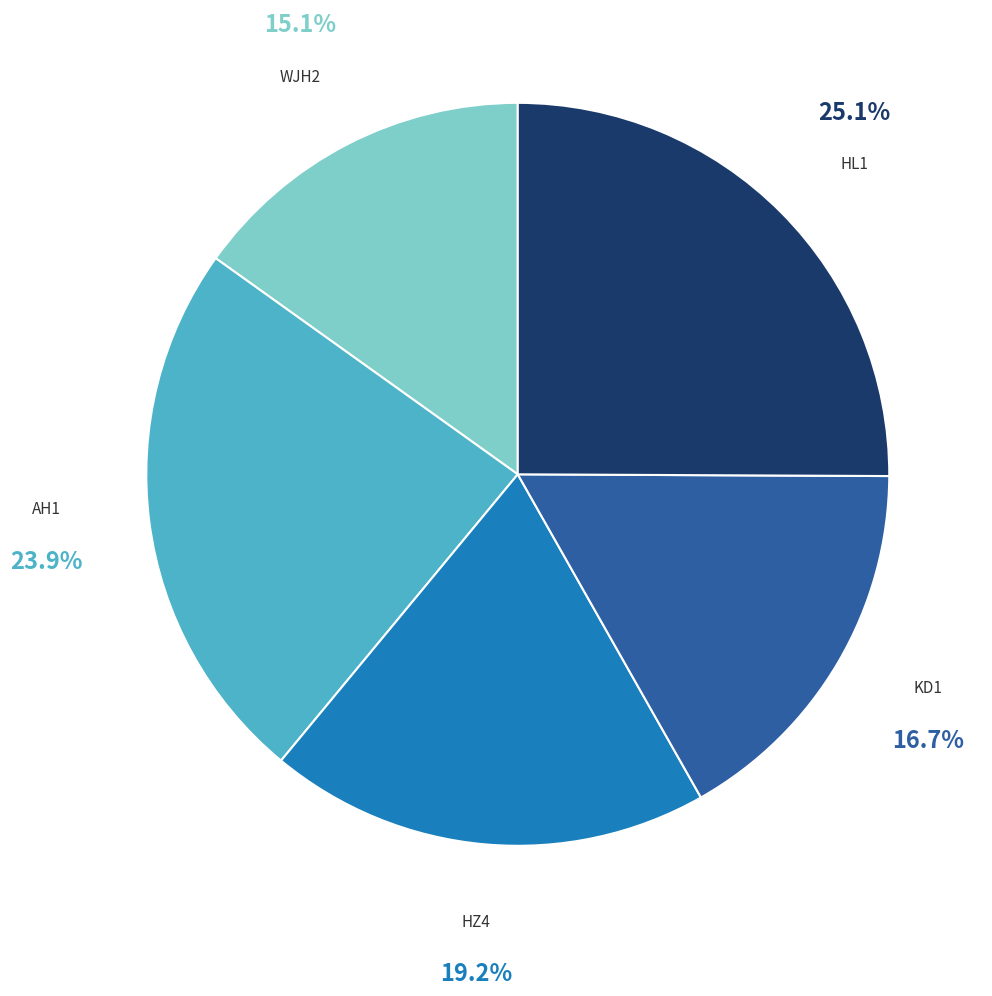

Rank the categories by value from lowest to highest.

WJH2, KD1, HZ4, AH1, HL1